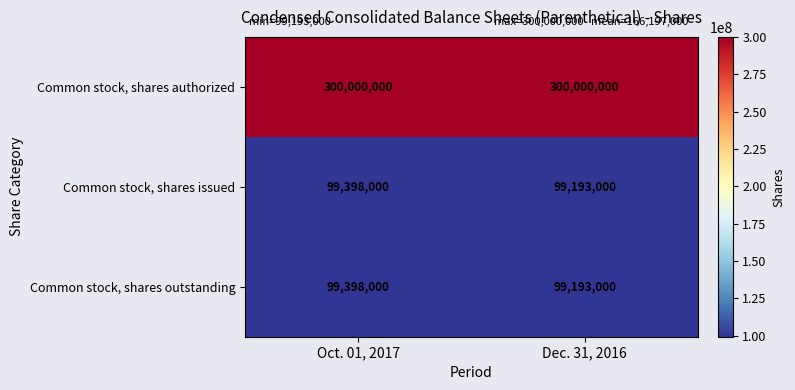

What is the difference between the Common stock, shares outstanding values at Dec. 31, 2016 and Oct. 01, 2017?

205000